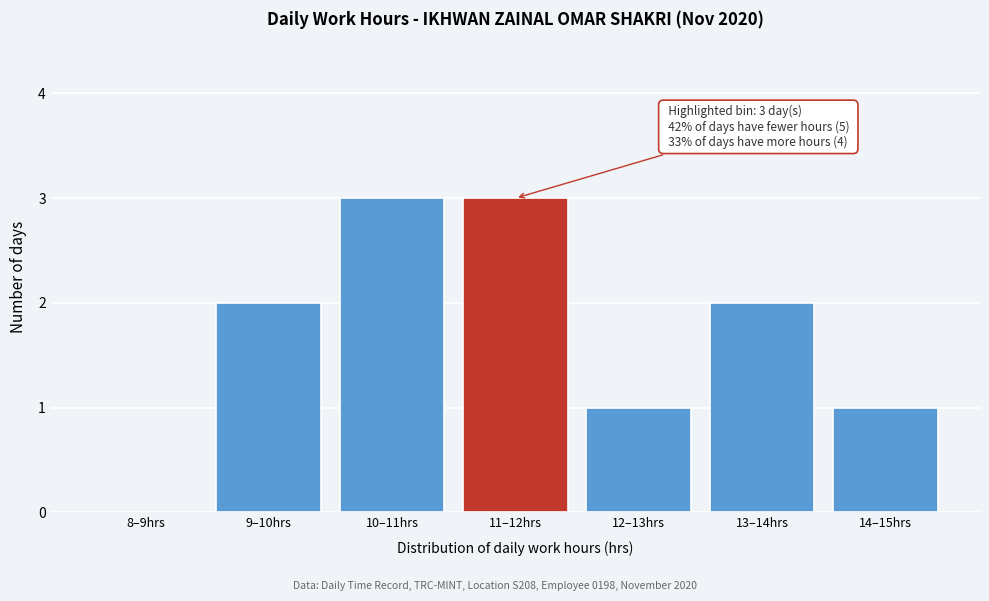

Reading right to left, transcribe all the data shown in this chart.

14–15hrs=1	13–14hrs=2	12–13hrs=1	11–12hrs=3	10–11hrs=3	9–10hrs=2	8–9hrs=0